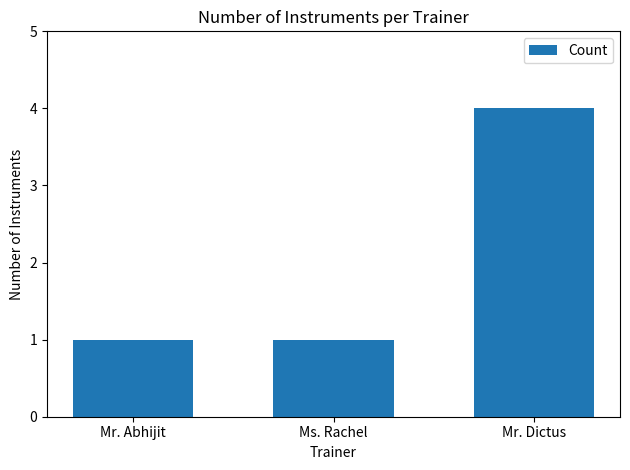

What is the maximum value shown in the chart?

4